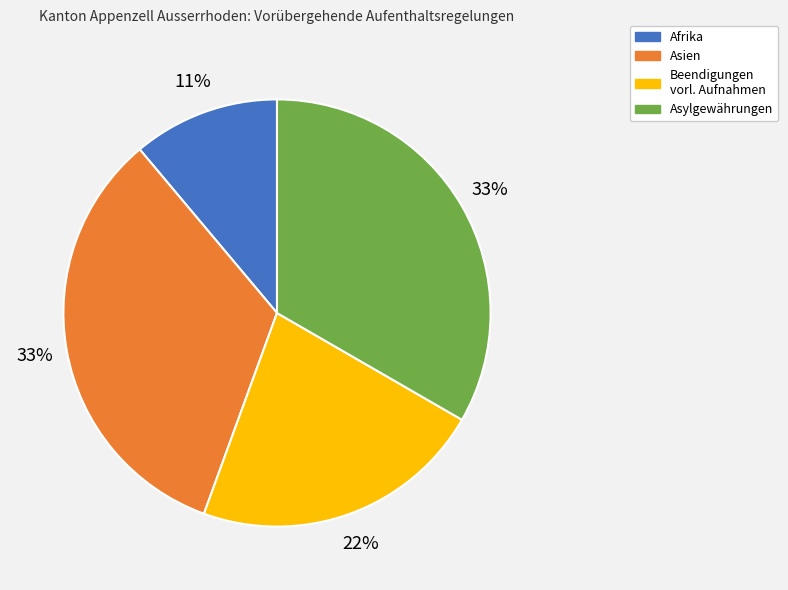

To the nearest percent, what is the average slice percentage?

25%